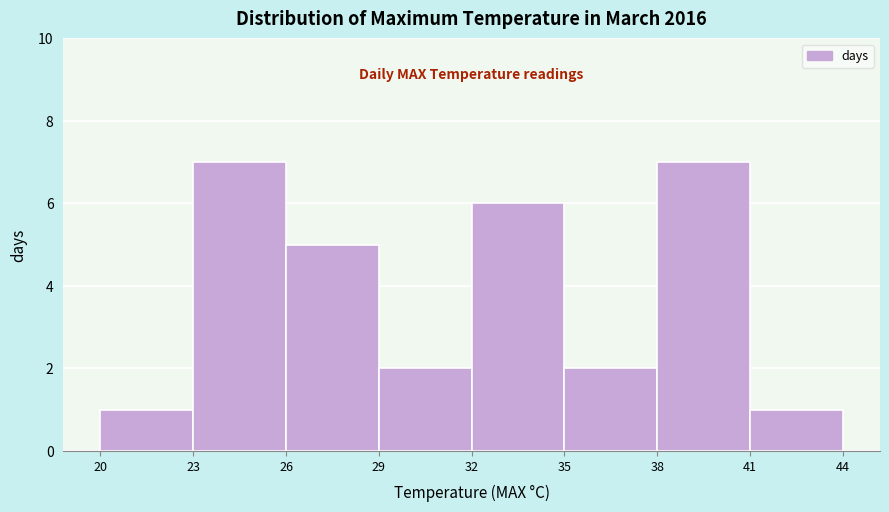

Reading left to right, list every bar in this chart as the range it spans on the x-axis followed by its height. The values are not printed on the chart, so give them approximately, as read against the axis.

20 to 23: 1
23 to 26: 7
26 to 29: 5
29 to 32: 2
32 to 35: 6
35 to 38: 2
38 to 41: 7
41 to 44: 1